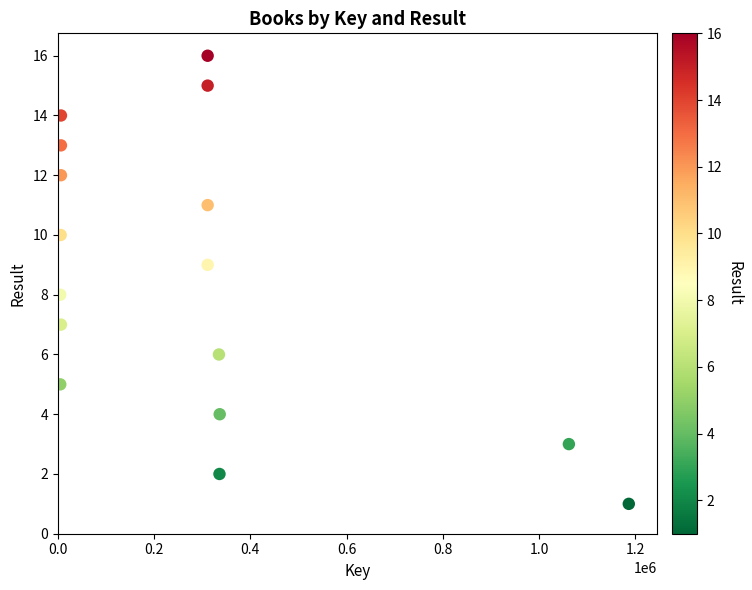

What is the range of X values (max minus min)?

1181089